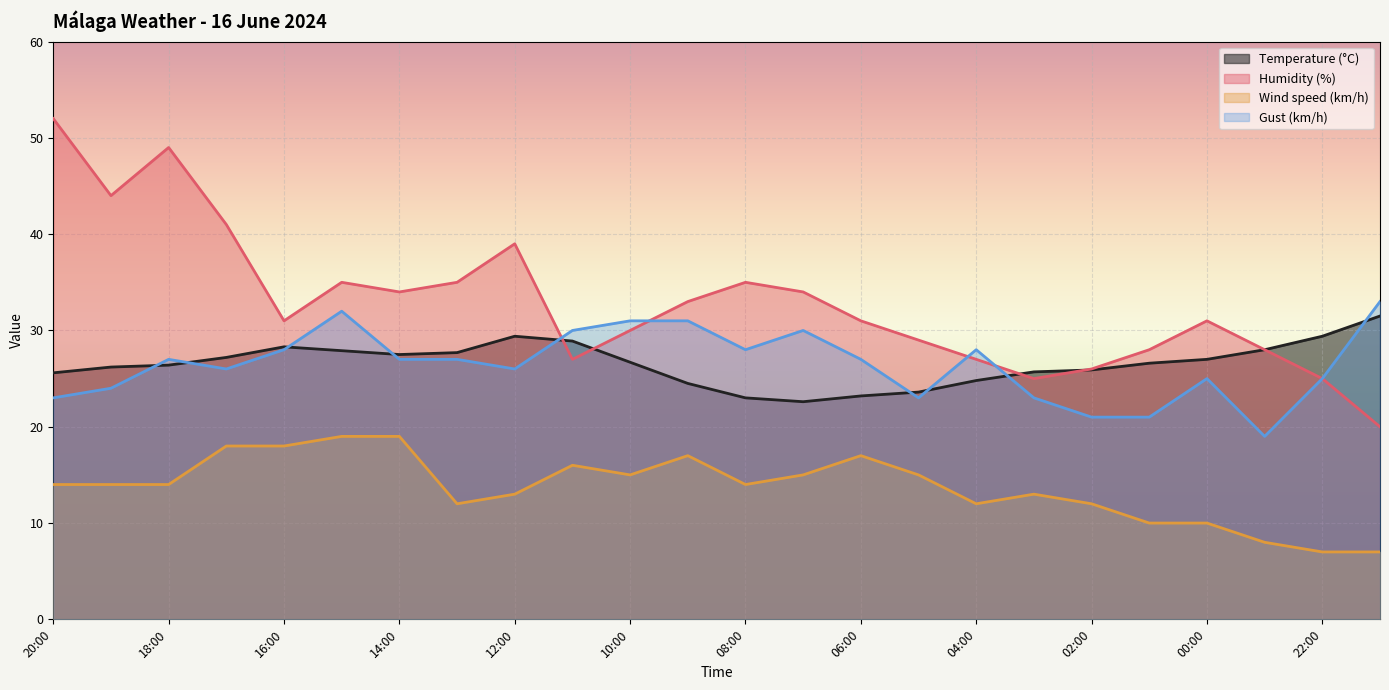

The value of Wind speed (km/h) at 07:00 is 15.0. True or false?

True